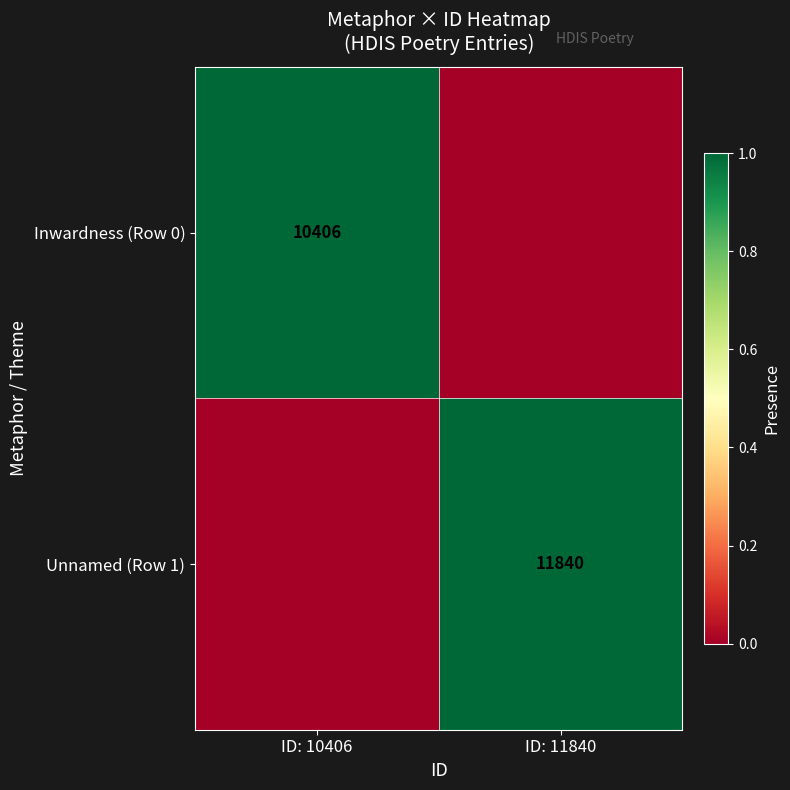

The value of Inwardness (Row 0) at ID: 10406 is 14263. True or false?

False